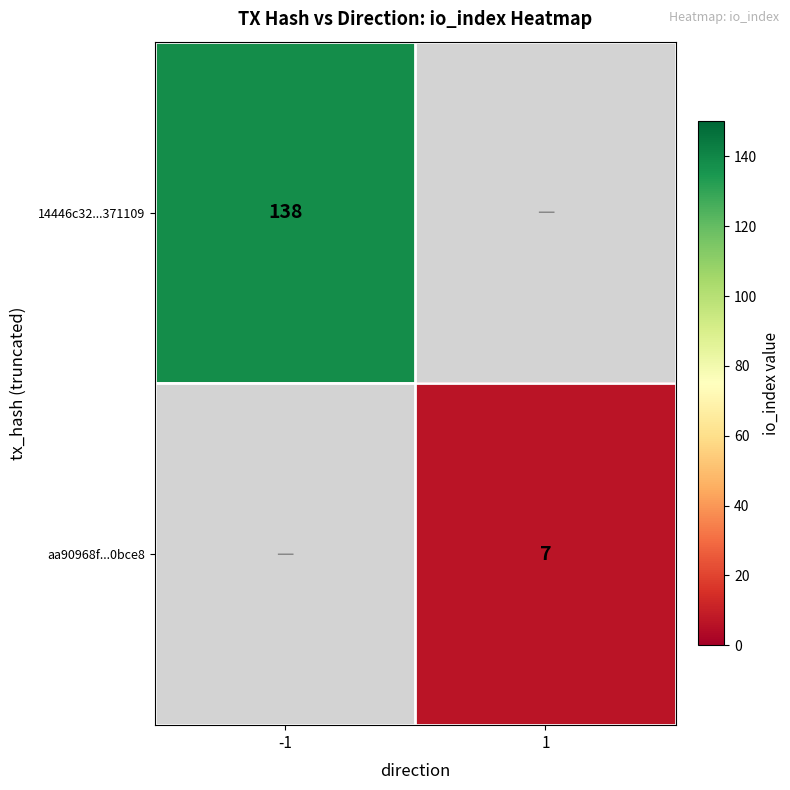

True or false: 14446c32...371109 has a value of 230 at -1.

False